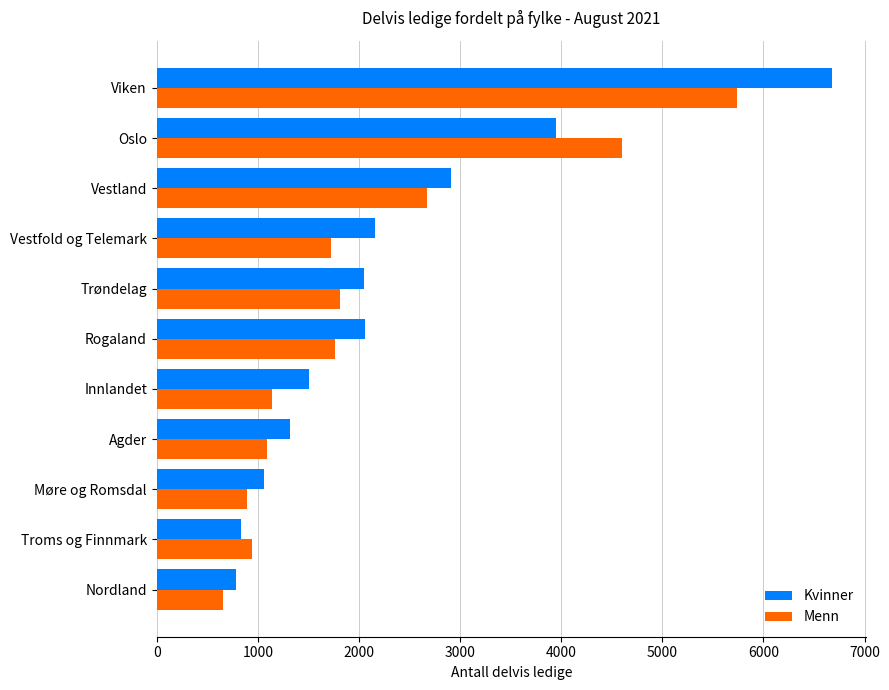

What is the difference between the maximum and minimum values in the Menn series?

5088